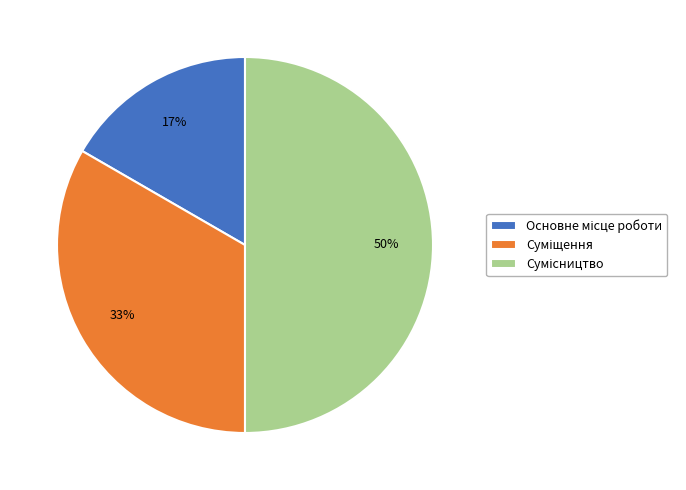

To the nearest percent, what is the difference between the largest and smallest slice percentages?

33%